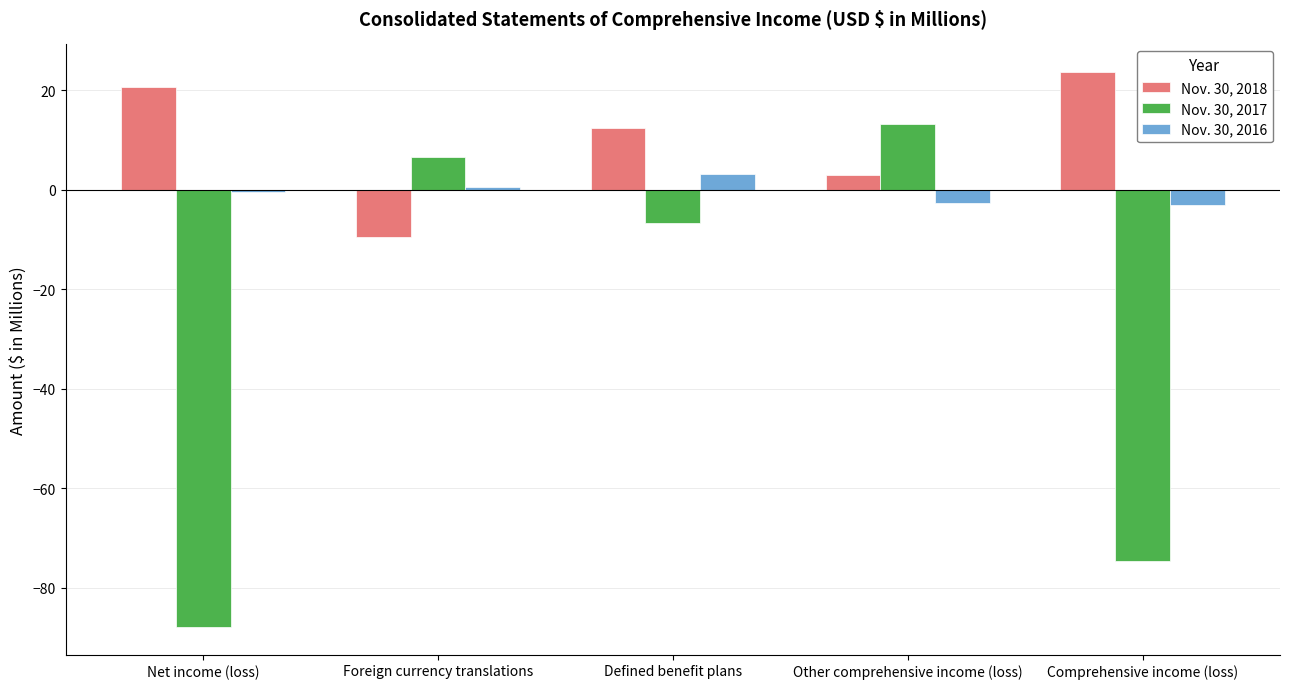

What is the total value across all series at Defined benefit plans?

8.9